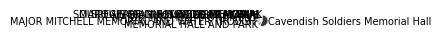

Combined, do Cavendish Soldiers Memorial Hall and SPECIMEN GULLY GOLD MEMORIAL account for over 50%?

Yes